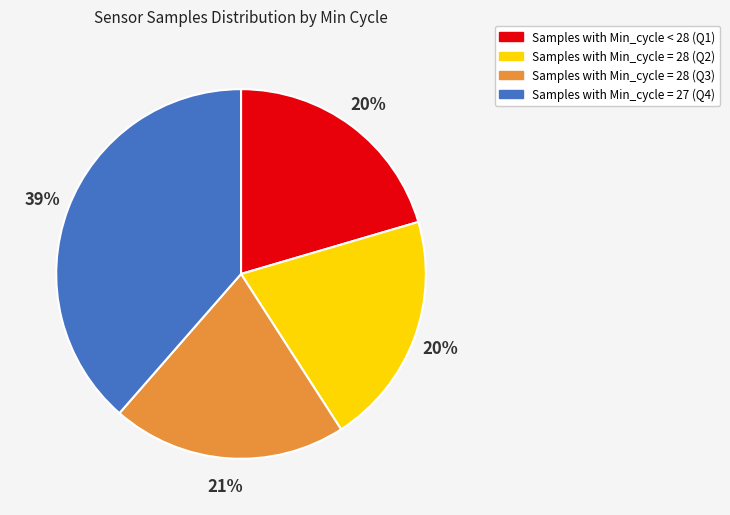

Count the number of slices in the pie.

4